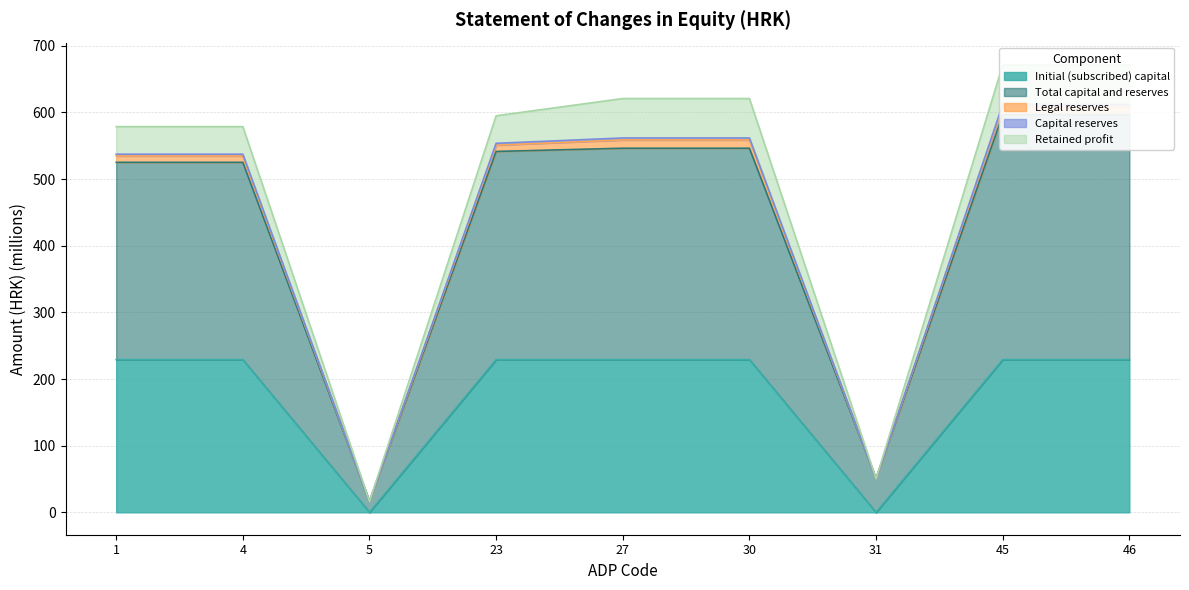

What is the difference between the Capital reserves values at 5 and 45?

595.6